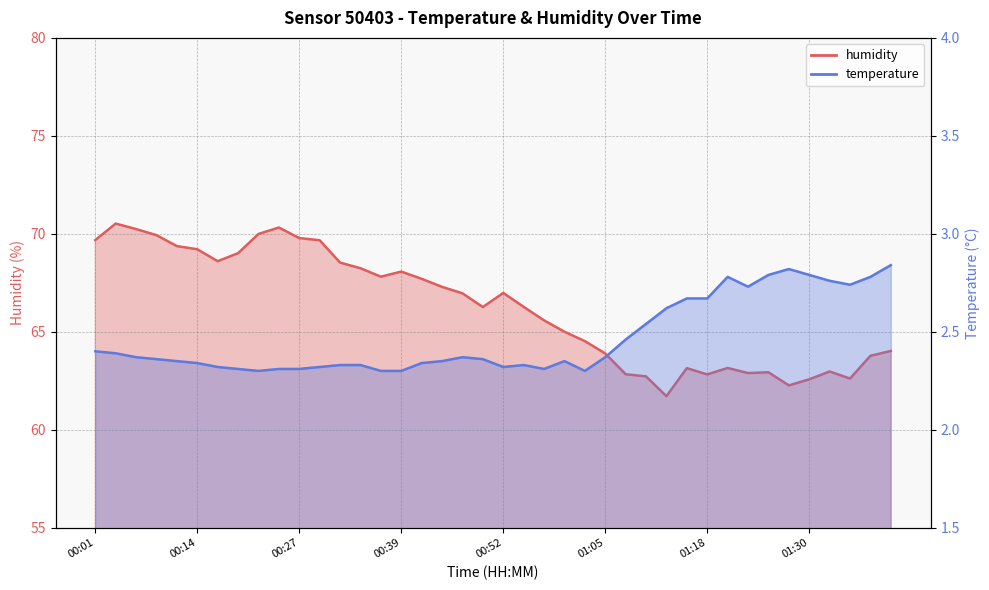

At which category does temperature reach its first local valley?

8